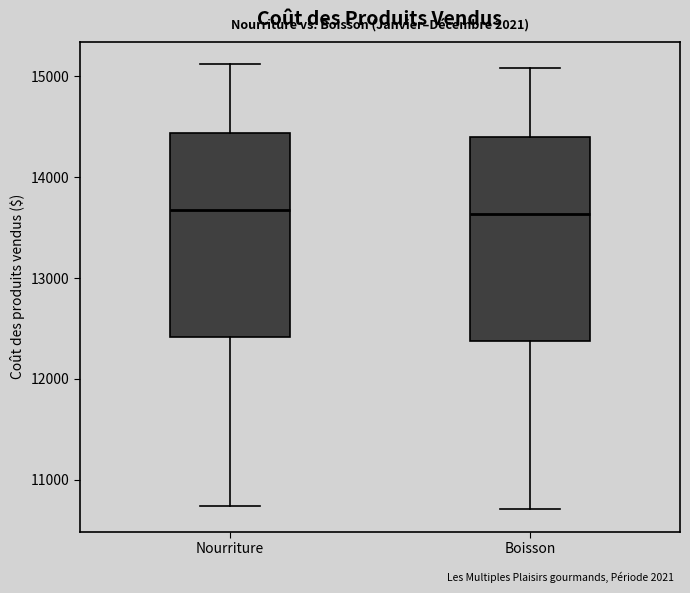

Reading left to right, transcribe this box plot: for each box, give where its median line is, the range the box spans, and where its two whiskers end, as read against the y-axis. The values are not printed on the chart, so give them approximately, as read against the axis.

Nourriture: median 13700, box 12400 to 14400, whiskers 10700 to 15100
Boisson: median 13600, box 12400 to 14400, whiskers 10700 to 15100